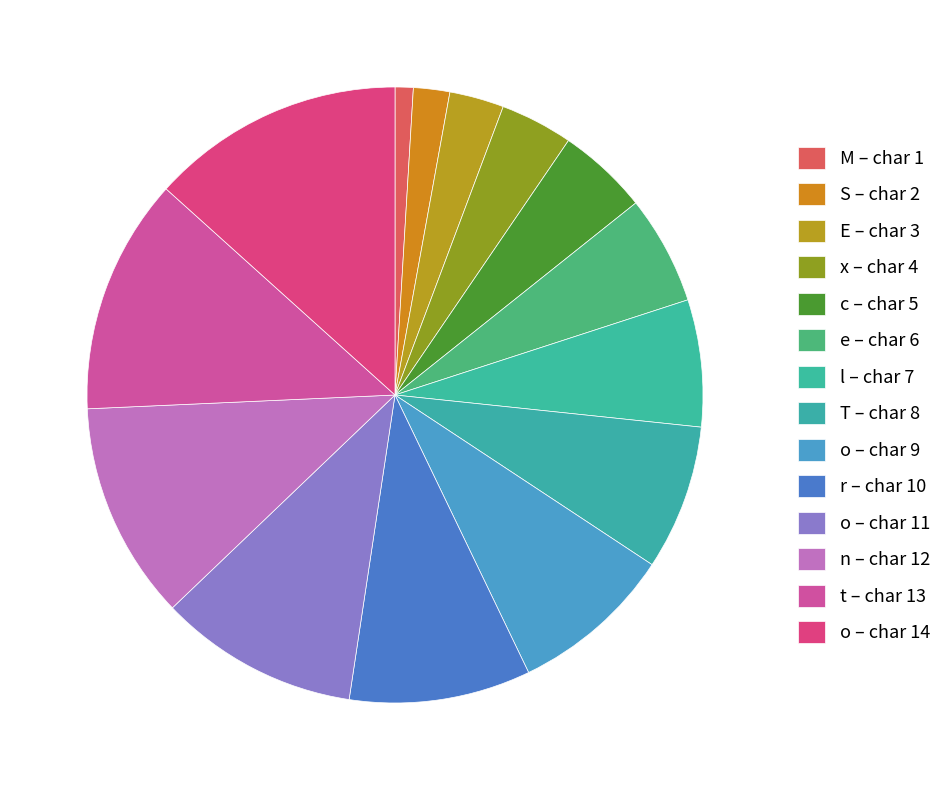

How many slices are in this pie chart?

14